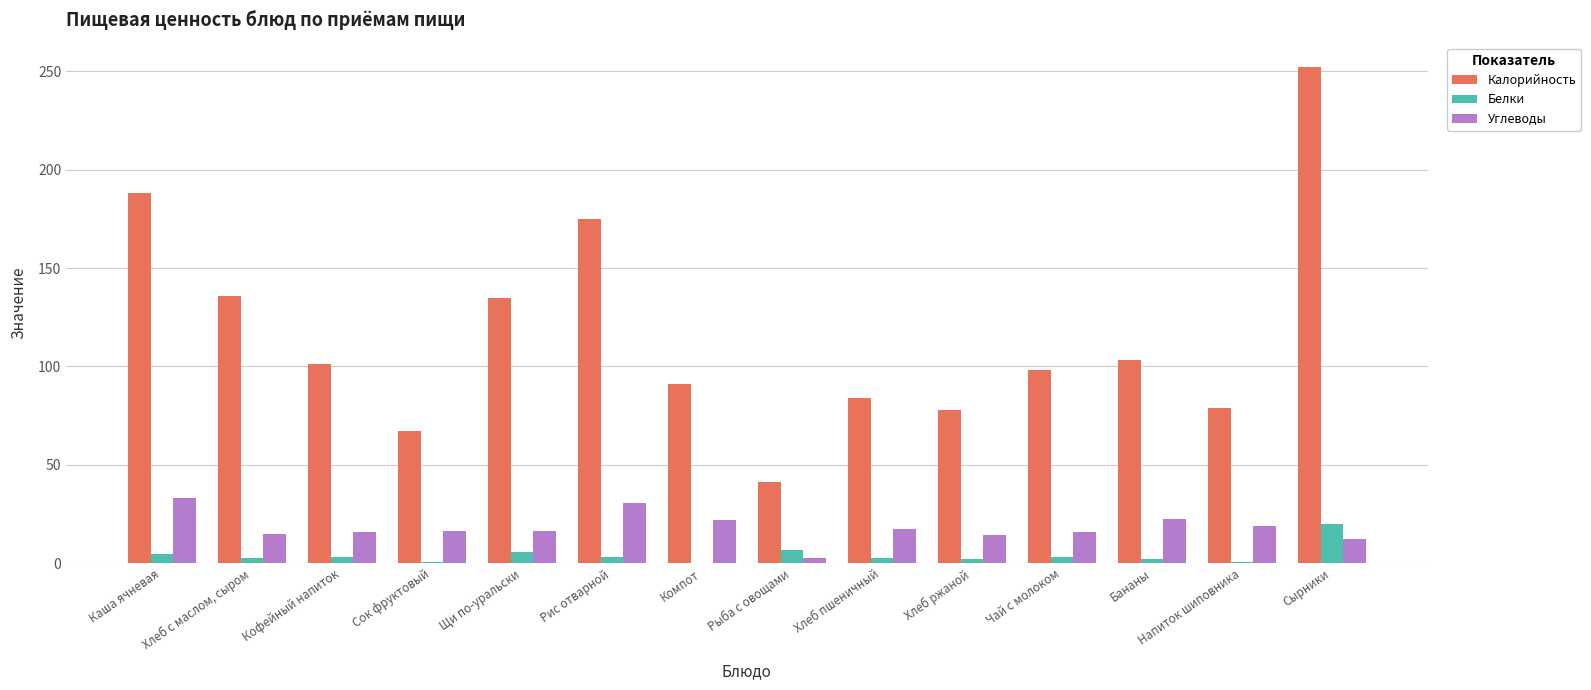

Which series changed the most between Рис отварной and Рыба с овощами?

Калорийность